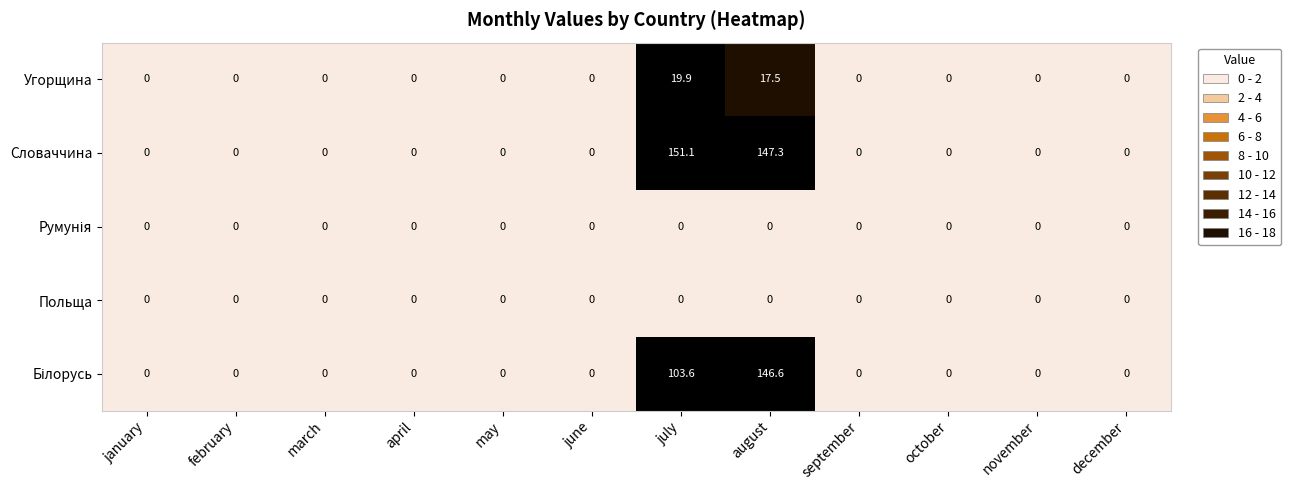

At how many categories does at least one series exceed 119?

2